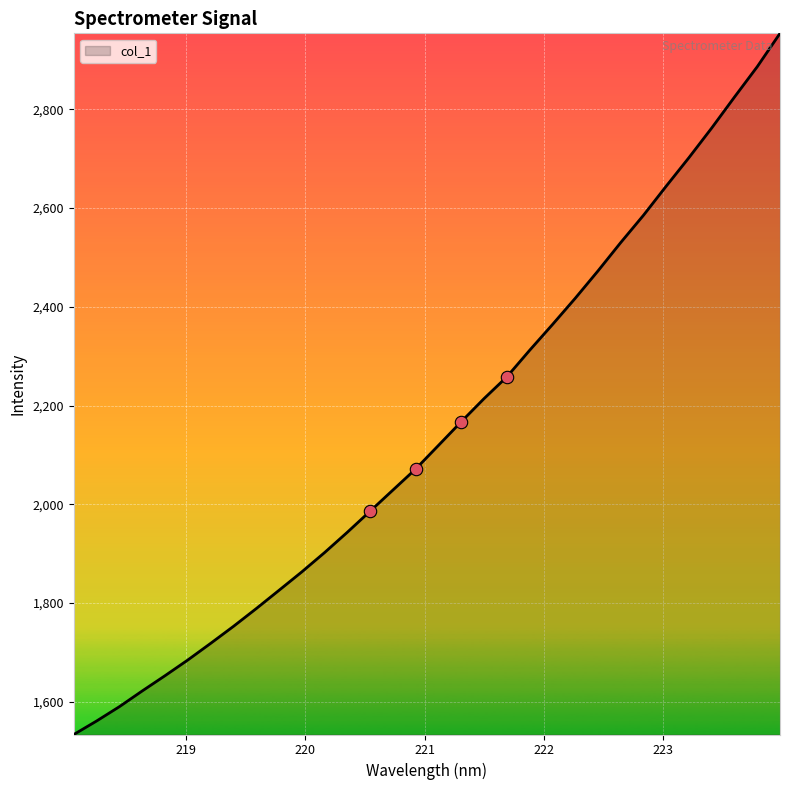

What is the smallest value displayed?

1534.0